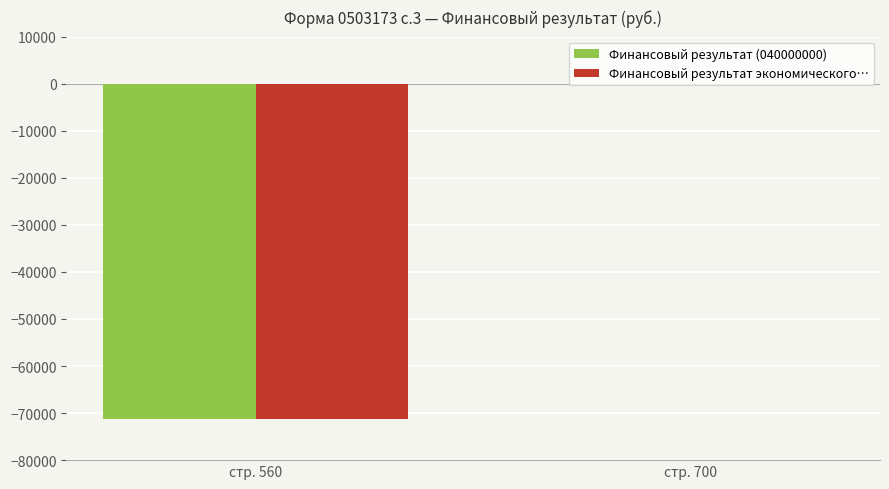

At which category is the sum across all series the highest?

стр. 700